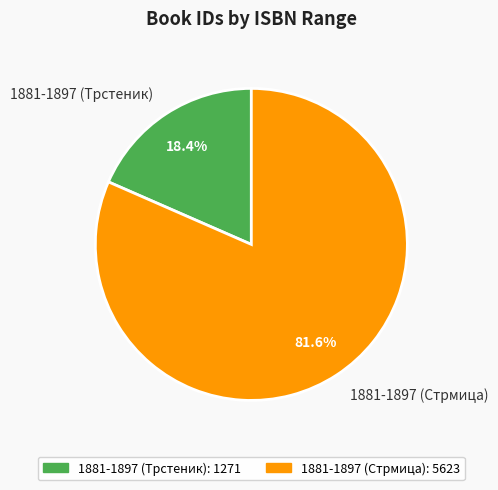

To the nearest percent, what percentage of the pie is 1881-1897 (Стрмица)?

82%